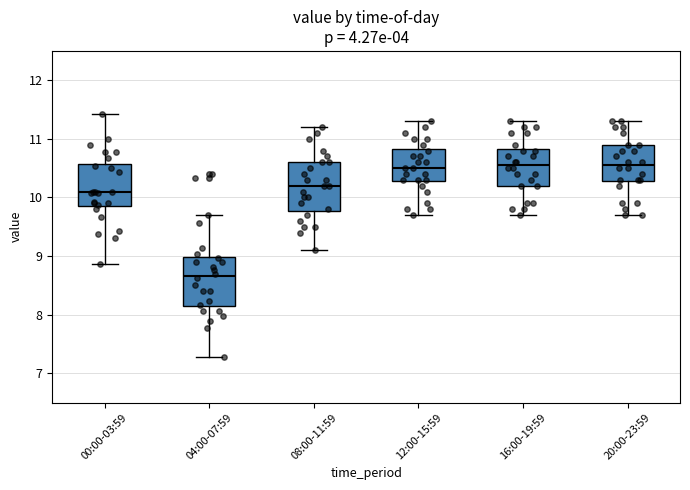

Reading left to right, transcribe this box plot: for each box, give where its median line is, the range the box spans, and where its two whiskers end, as read against the y-axis. The values are not printed on the chart, so give them approximately, as read against the axis.

00:00-03:59: median 10.1, box 9.9 to 10.6, whiskers 8.9 to 11.4
04:00-07:59: median 8.7, box 8.1 to 9.0, whiskers 7.3 to 9.7
08:00-11:59: median 10.2, box 9.8 to 10.6, whiskers 9.1 to 11.2
12:00-15:59: median 10.5, box 10.3 to 10.8, whiskers 9.7 to 11.3
16:00-19:59: median 10.6, box 10.2 to 10.8, whiskers 9.7 to 11.3
20:00-23:59: median 10.6, box 10.3 to 10.9, whiskers 9.7 to 11.3